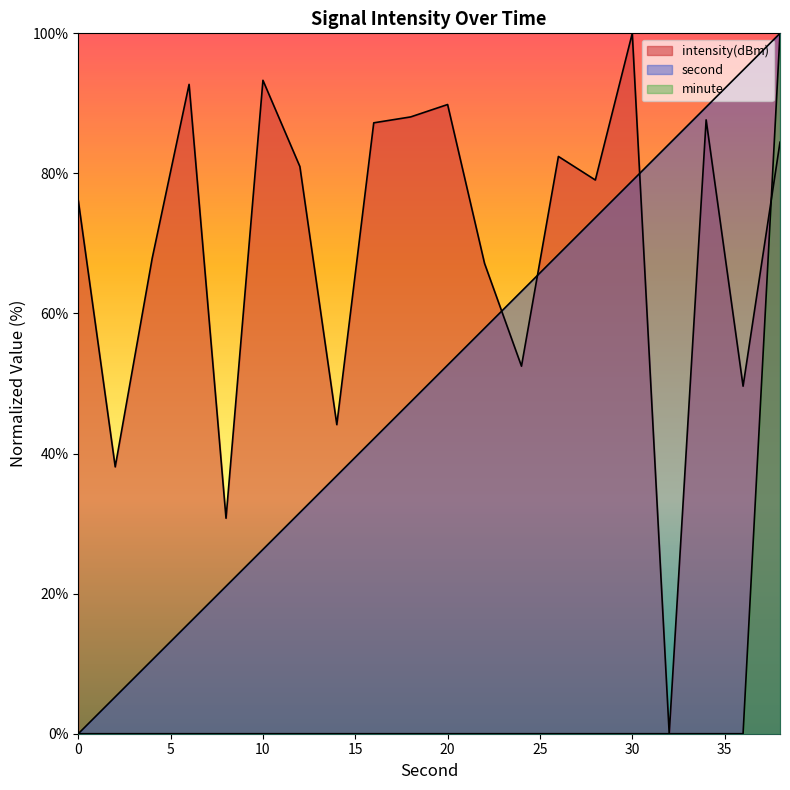

Reading left to right, what are all the values shown in this chart?

minute: 0=0.0	2=0.0	4=0.0	6=0.0	8=0.0	10=0.0	12=0.0	14=0.0	16=0.0	18=0.0	20=0.0	22=0.0	24=0.0	26=0.0	28=0.0	30=0.0	32=0.0	34=0.0	36=0.0	38=100.0
second: 0=0.0	2=5.3	4=10.5	6=15.8	8=21.1	10=26.3	12=31.6	14=36.8	16=42.1	18=47.4	20=52.6	22=57.9	24=63.2	26=68.4	28=73.7	30=78.9	32=84.2	34=89.5	36=94.7	38=100.0
intensity: 0=76.1	2=38.1	4=67.8	6=92.7	8=30.8	10=93.3	12=81.0	14=44.1	16=87.2	18=88.1	20=89.8	22=67.2	24=52.5	26=82.4	28=79.1	30=100.0	32=0.0	34=87.6	36=49.6	38=84.5